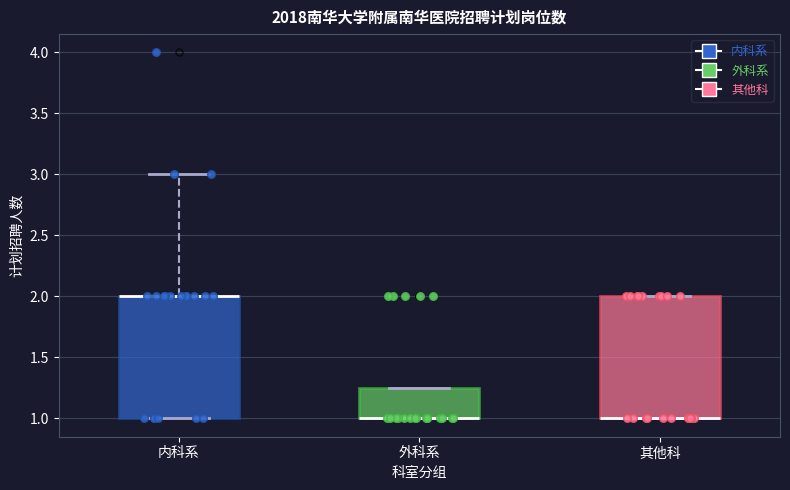

Where is the lower edge of the box for 其他科 on the y-axis? The values are not printed on the chart, so give them approximately, as read against the axis.

1.00